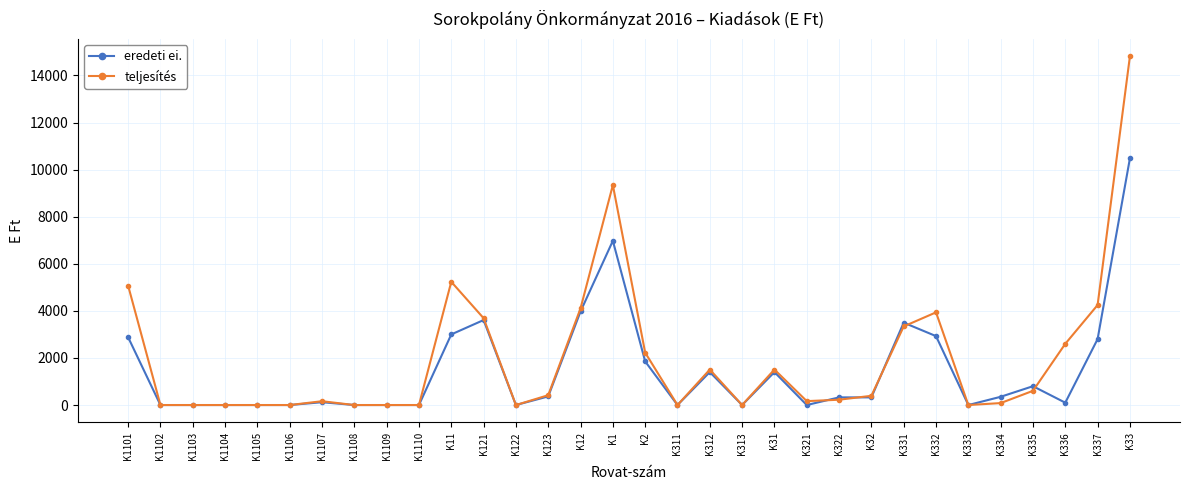

What is the spread (max minus min) of values at K33?

4335